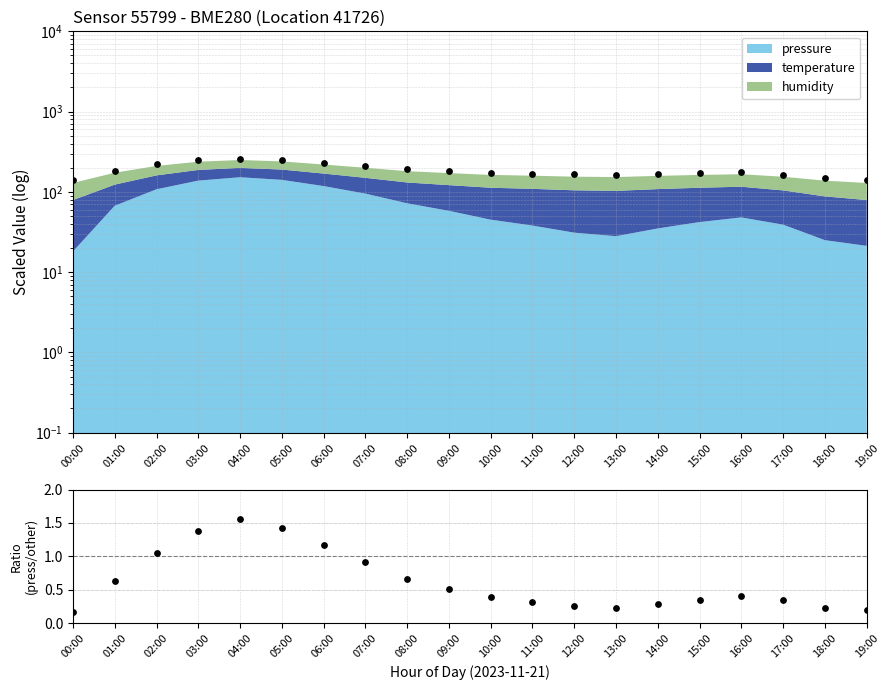

What is the change in value from 06:00 to 08:00?

-0.5